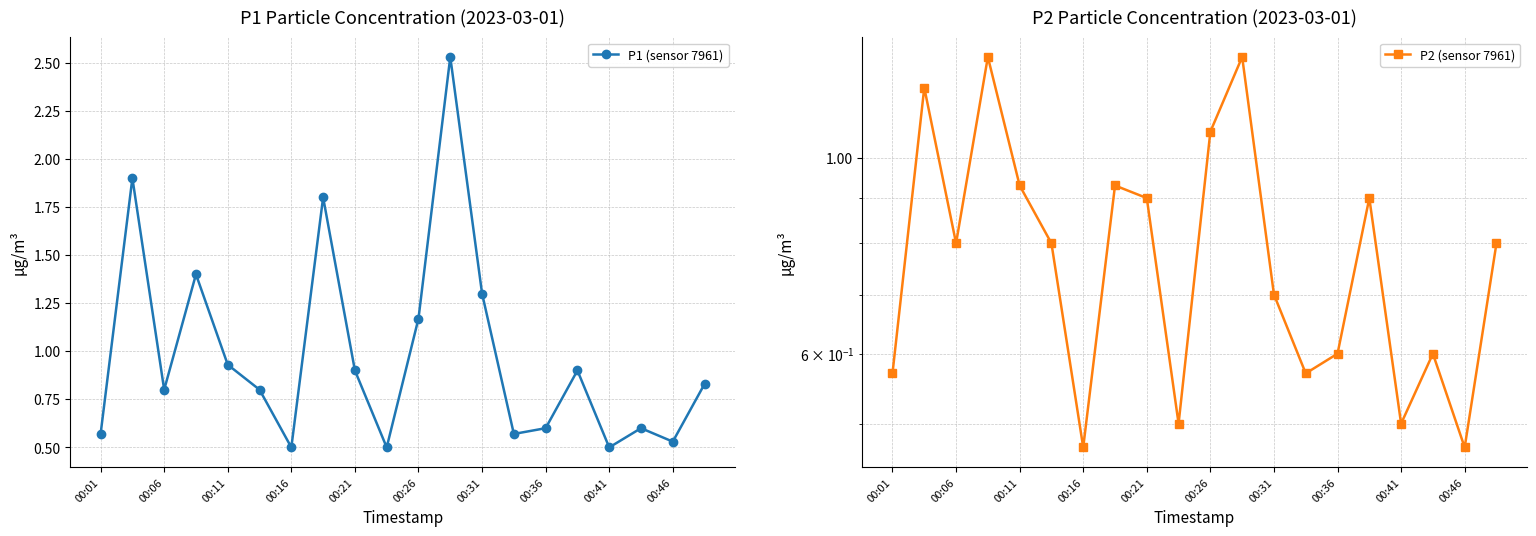

Which category has the highest value in the P1 (sensor 7961) series?

11